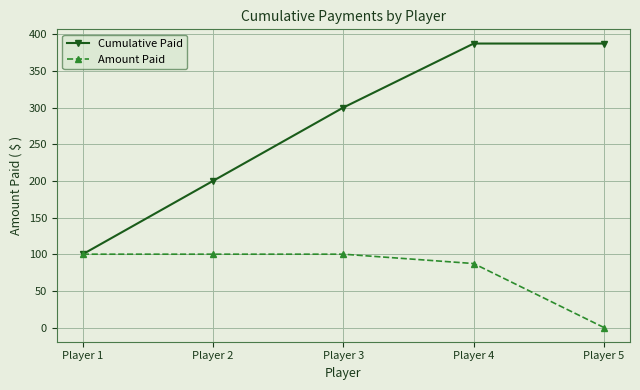

True or false: Cumulative Paid has more than 2 interior local peaks.

False